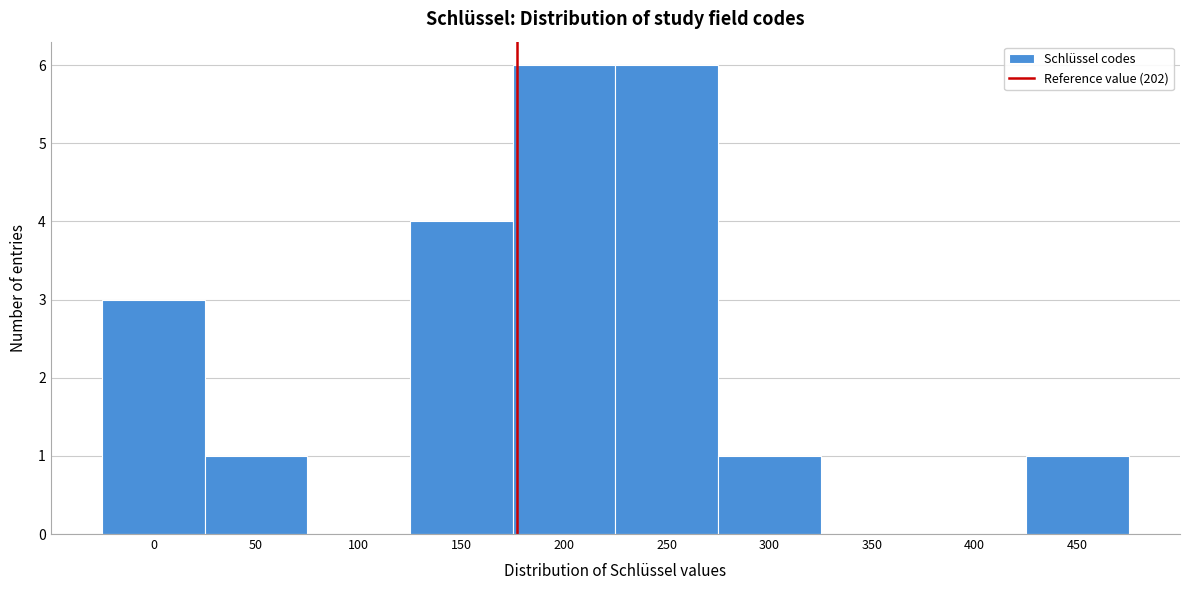

Reading left to right, list all the values displayed in this chart.

0=3	50=1	100=0	150=4	200=6	250=6	300=1	350=0	400=0	450=1